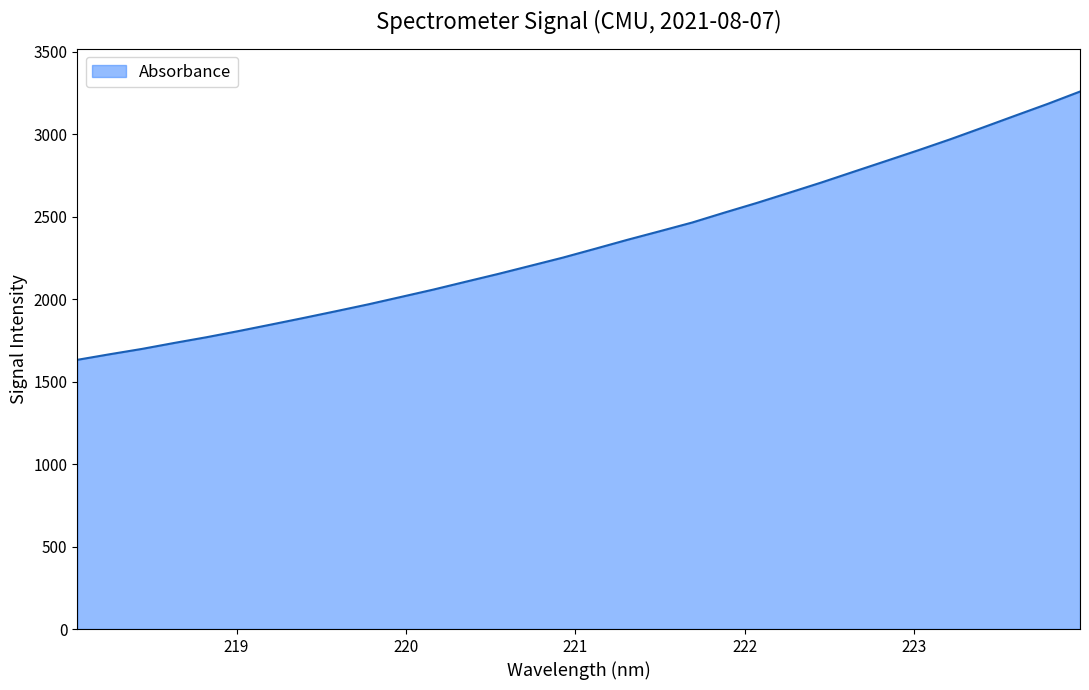

What is the difference between the maximum and minimum values?

1626.8